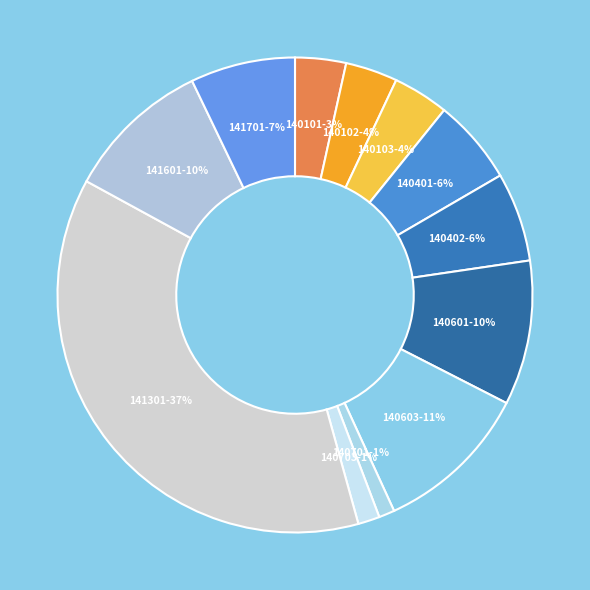

To the nearest percent, what portion does 140701 represent?

1%